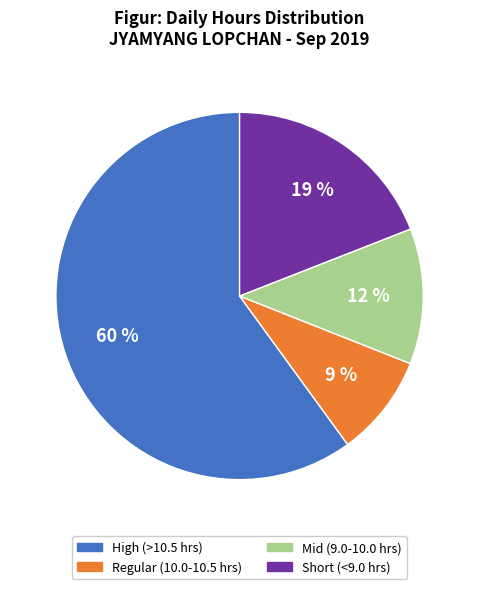

Does any single category account for the majority?

Yes